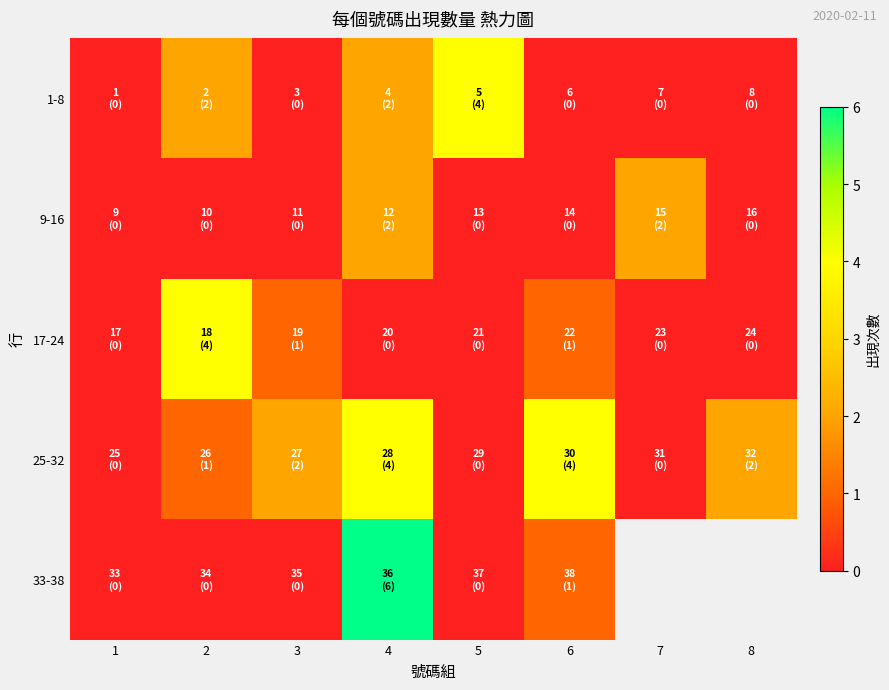

List the labels in order of 25-32 value, largest first.

4, 6, 3, 8, 2, 1, 5, 7